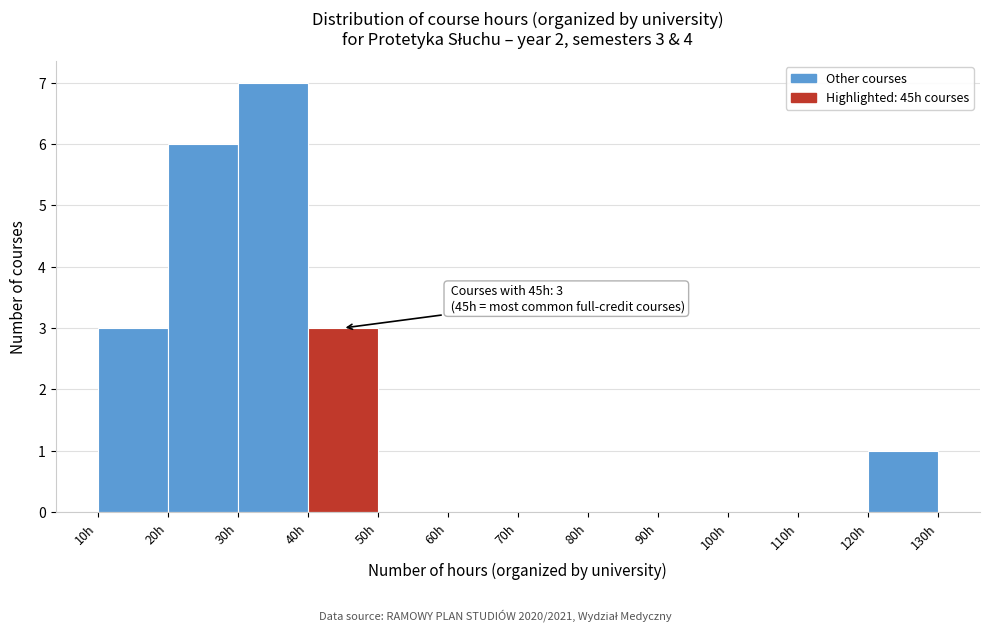

Over which range of the x-axis is the bar tallest?

30 to 40